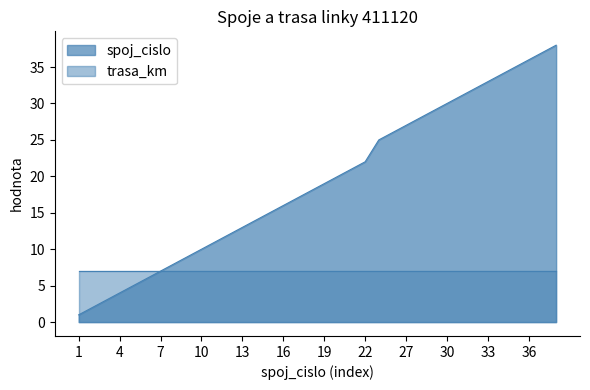

What is the ratio of the value at 2 to the value at 33?

0.1